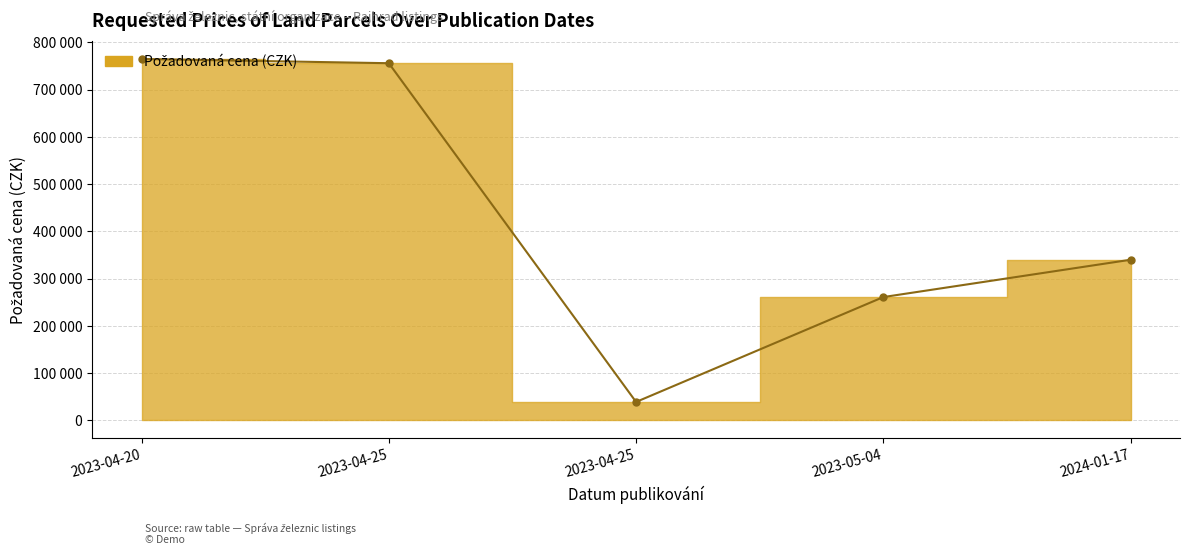

List the labels in order of value, largest first.

2023-04-20, 2023-04-25, 2024-01-17, 2023-05-04, 2023-04-25